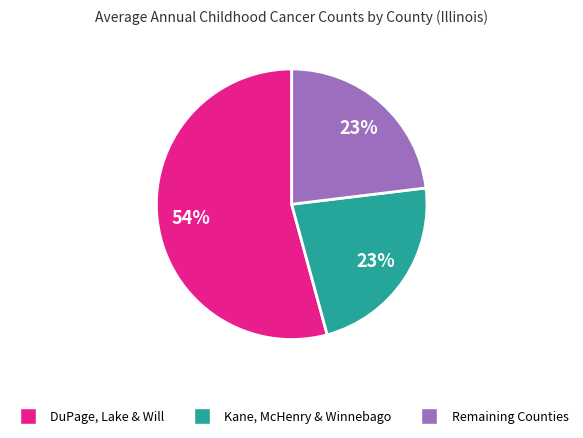

To the nearest percent, what is the average slice percentage?

33%